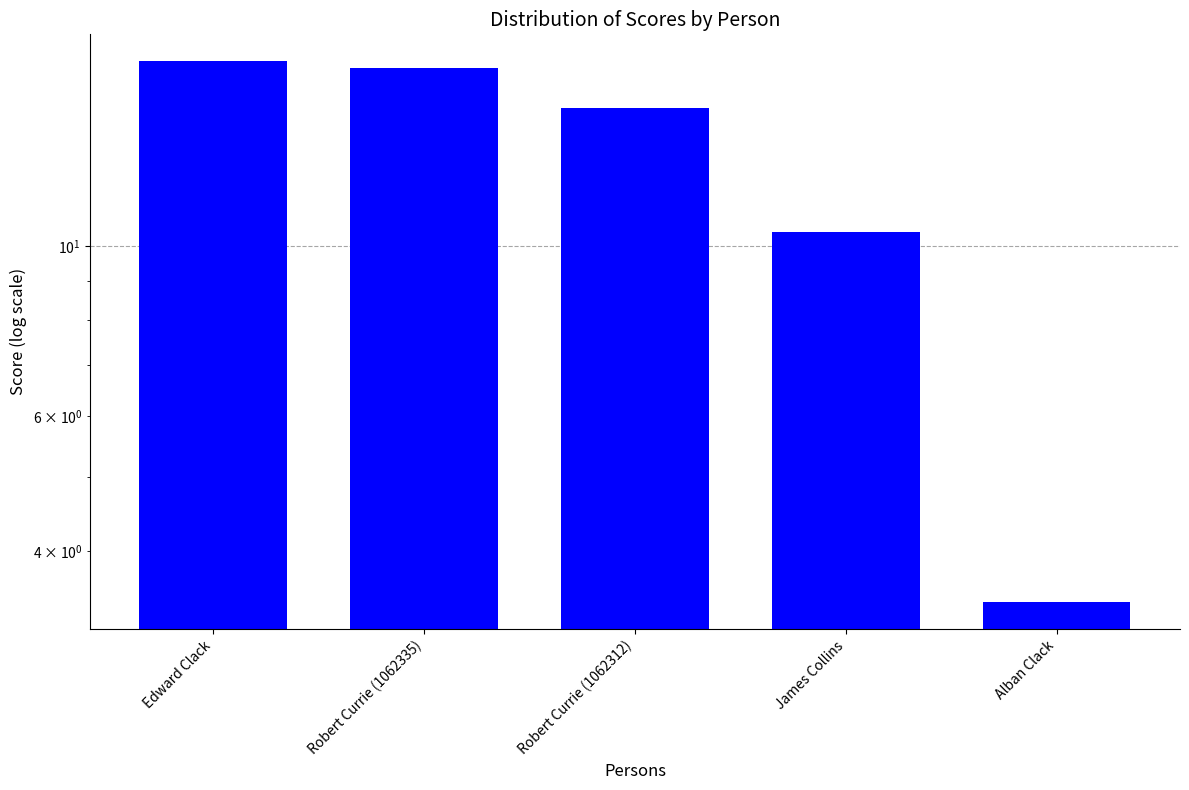

How many series are shown in this chart?

1